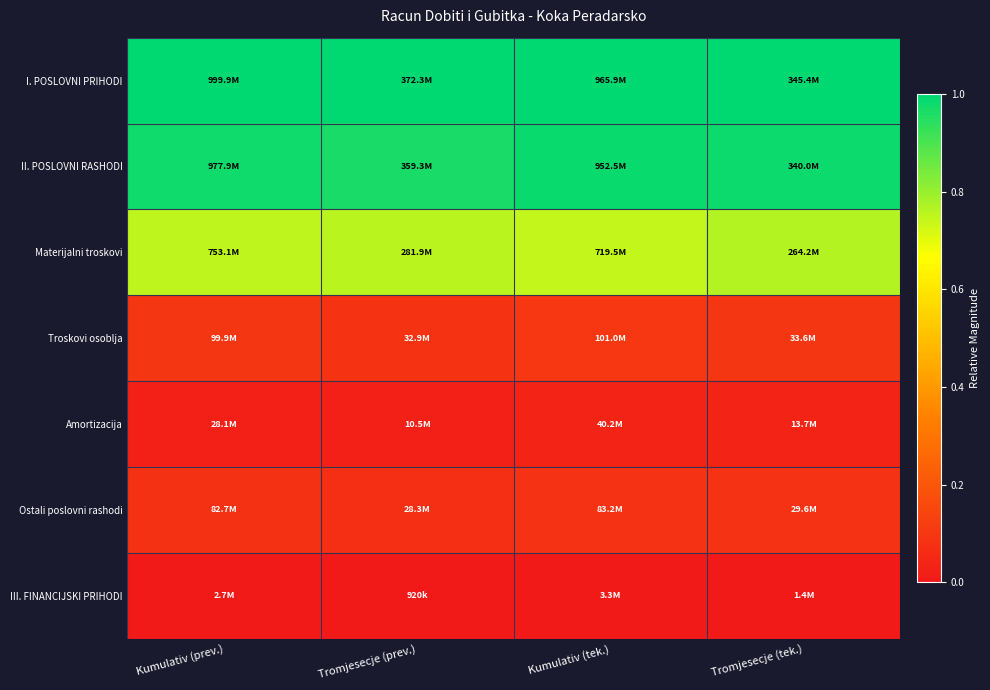

Reading right to left, transcribe all the data shown in this chart.

I. POSLOVNI PRIHODI: Tromjesecje (tek.)=1.0	Kumulativ (tek.)=1.0	Tromjesecje (prev.)=1.0	Kumulativ (prev.)=1.0
II. POSLOVNI RASHODI: Tromjesecje (tek.)=1.0	Kumulativ (tek.)=1.0	Tromjesecje (prev.)=1.0	Kumulativ (prev.)=1.0
Materijalni troskovi: Tromjesecje (tek.)=0.8	Kumulativ (tek.)=0.7	Tromjesecje (prev.)=0.8	Kumulativ (prev.)=0.8
Troskovi osoblja: Tromjesecje (tek.)=0.1	Kumulativ (tek.)=0.1	Tromjesecje (prev.)=0.1	Kumulativ (prev.)=0.1
Amortizacija: Tromjesecje (tek.)=0.0	Kumulativ (tek.)=0.0	Tromjesecje (prev.)=0.0	Kumulativ (prev.)=0.0
Ostali poslovni rashodi: Tromjesecje (tek.)=0.1	Kumulativ (tek.)=0.1	Tromjesecje (prev.)=0.1	Kumulativ (prev.)=0.1
III. FINANCIJSKI PRIHODI: Tromjesecje (tek.)=0.0	Kumulativ (tek.)=0.0	Tromjesecje (prev.)=0.0	Kumulativ (prev.)=0.0